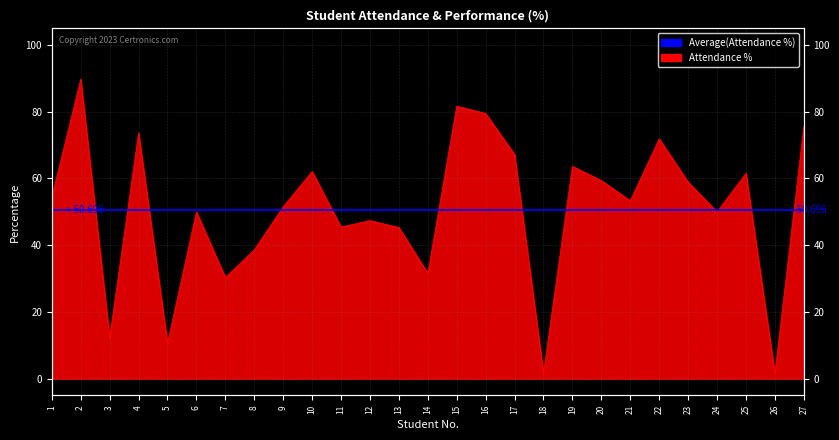

Rank the categories by value from highest to lowest.

2, 15, 16, 27, 4, 22, 17, 19, 10, 25, 20, 23, 1, 21, 9, 6, 24, 12, 11, 13, 8, 14, 7, 3, 5, 18, 26